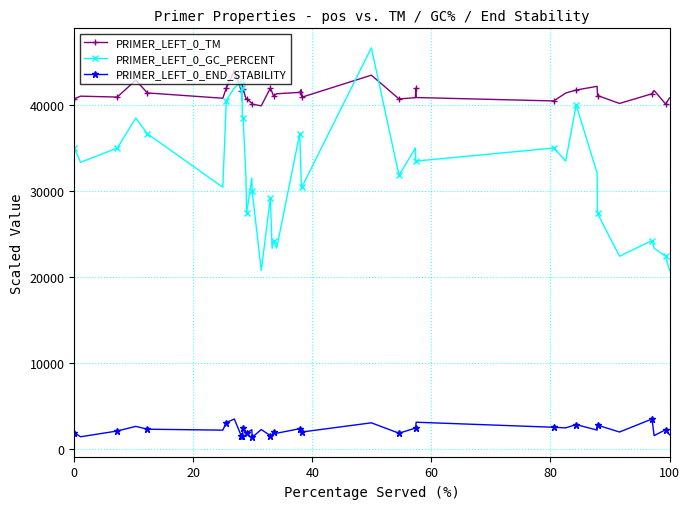

Which series has the largest total across all categories?

PRIMER_LEFT_0_TM